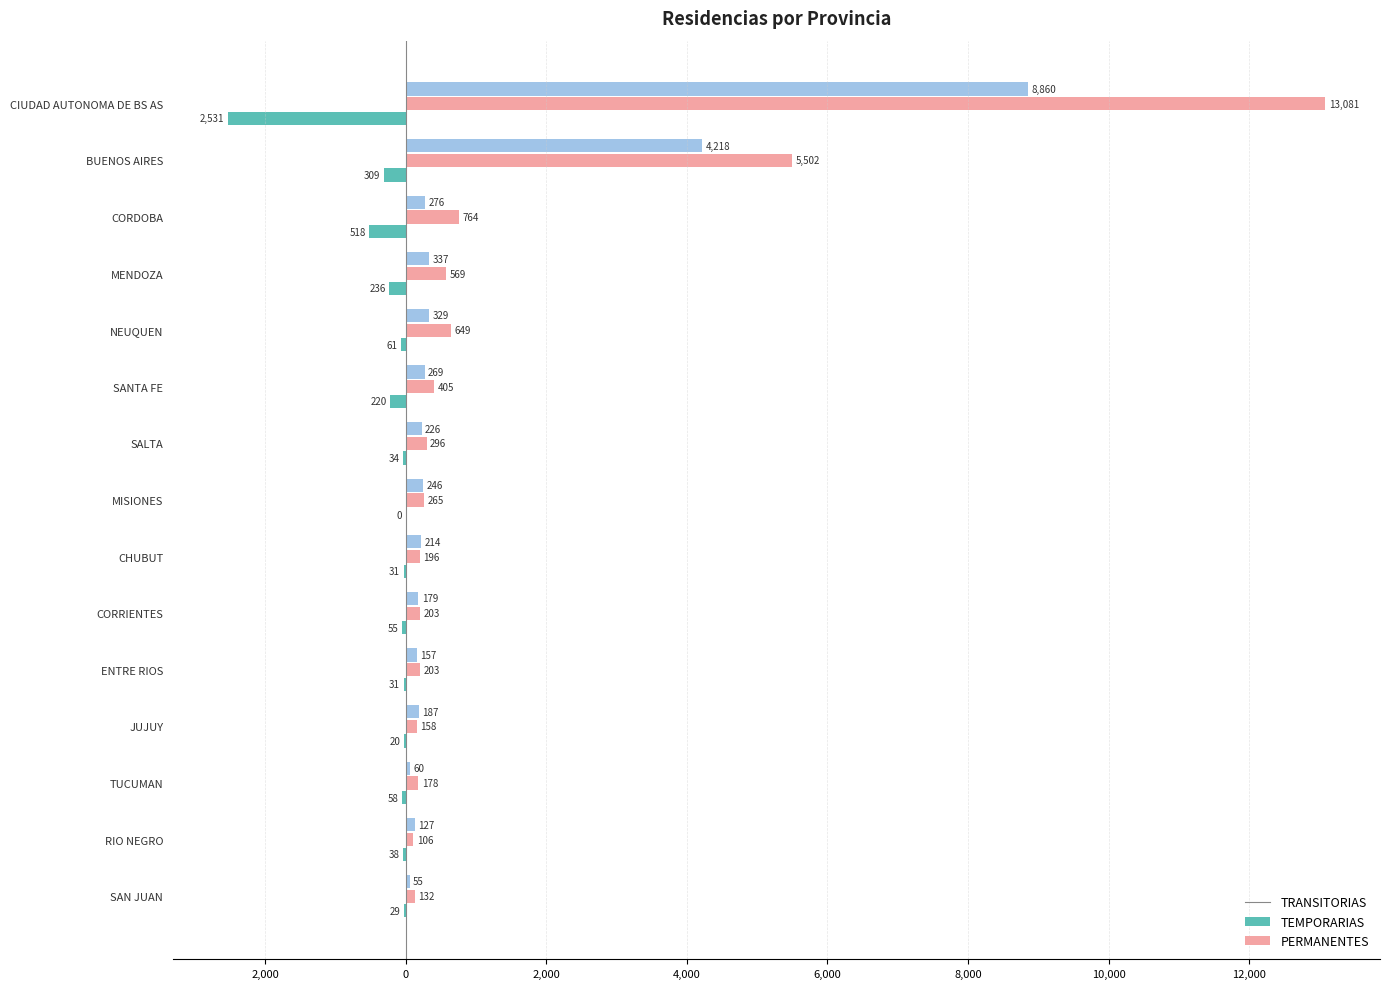

What are all the series names shown in the legend?

TRANSITORIAS, TEMPORARIAS, PERMANENTES